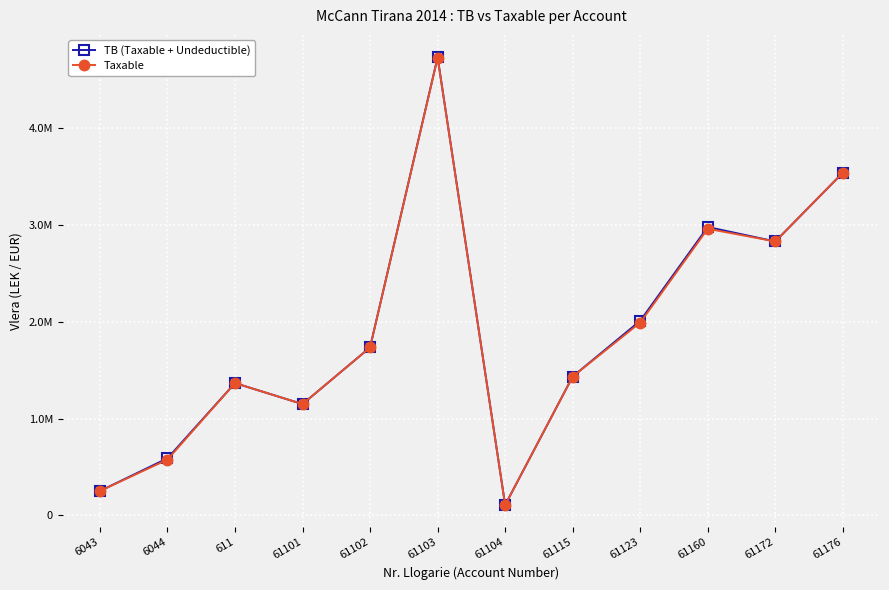

What are all the series names shown in the legend?

TB (Taxable + Undeductible), Taxable